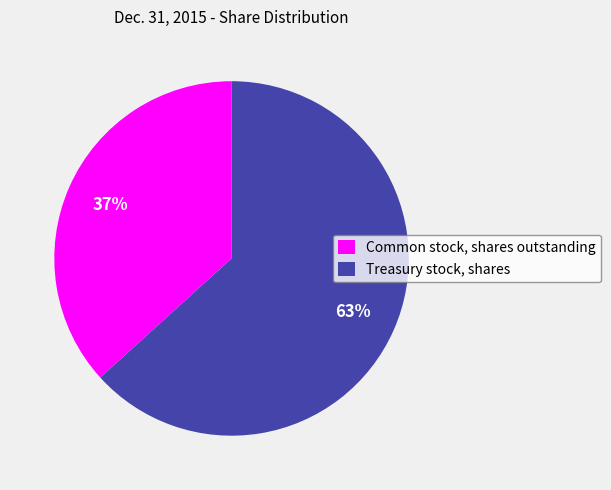

What is the largest slice in the pie chart?

Treasury stock, shares